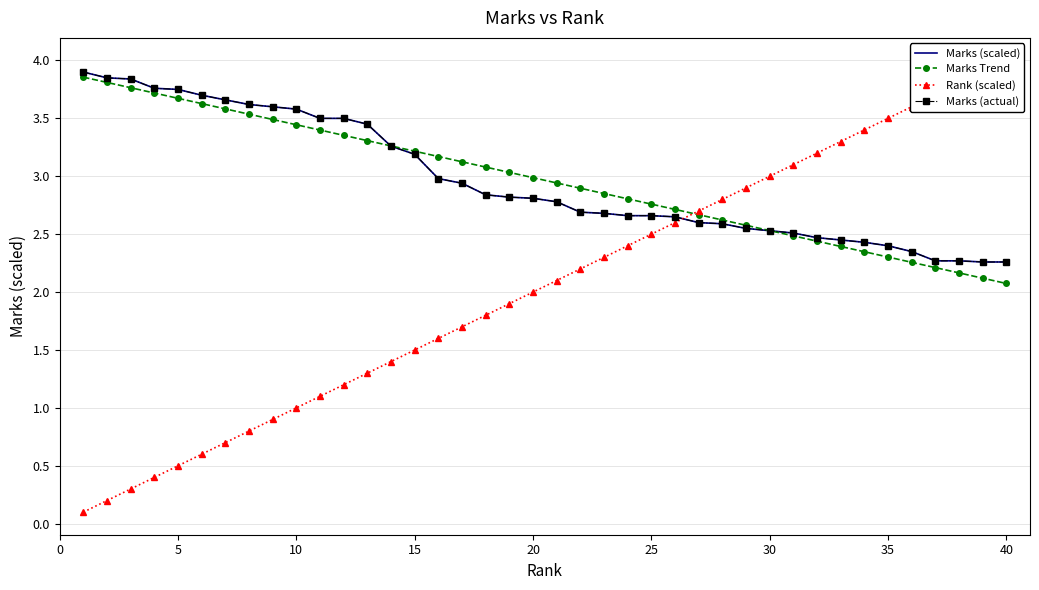

Is it true that Rank (scaled) equals 1.4 at 30?

False